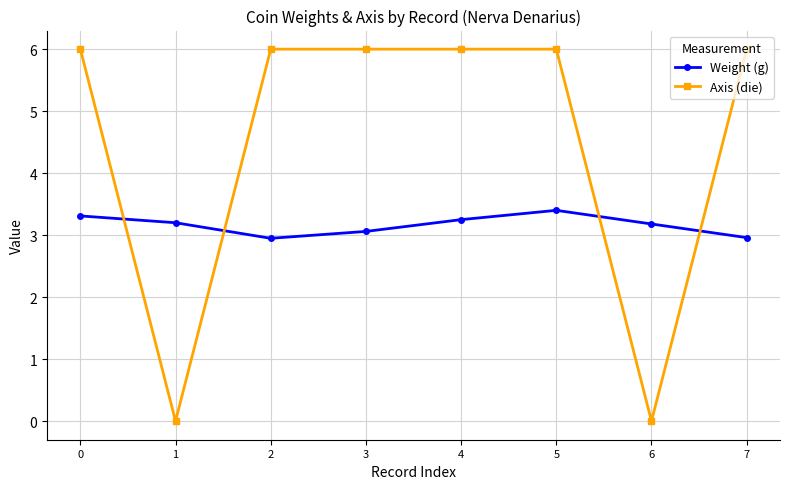

Does the chart display data point markers on the line(s)?

Yes